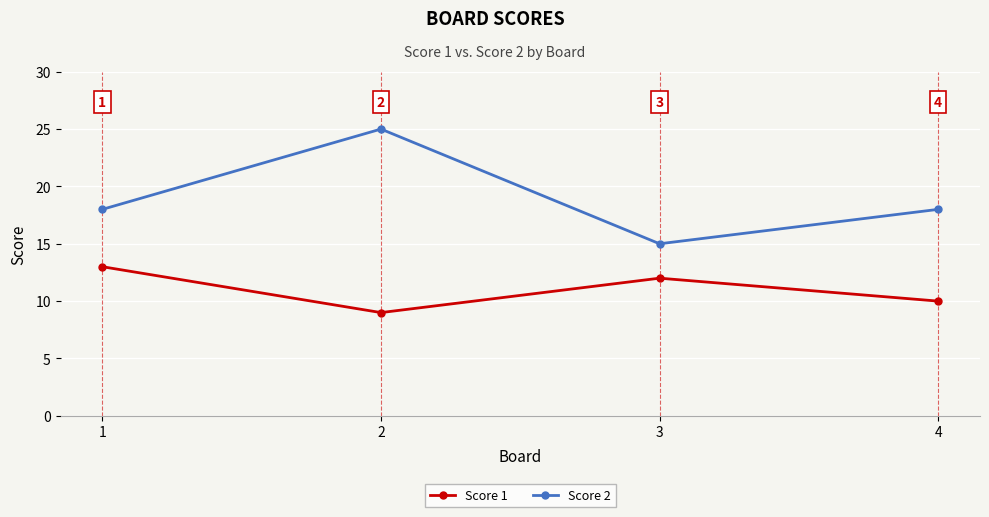

What is the spread (max minus min) of values at 3?

3